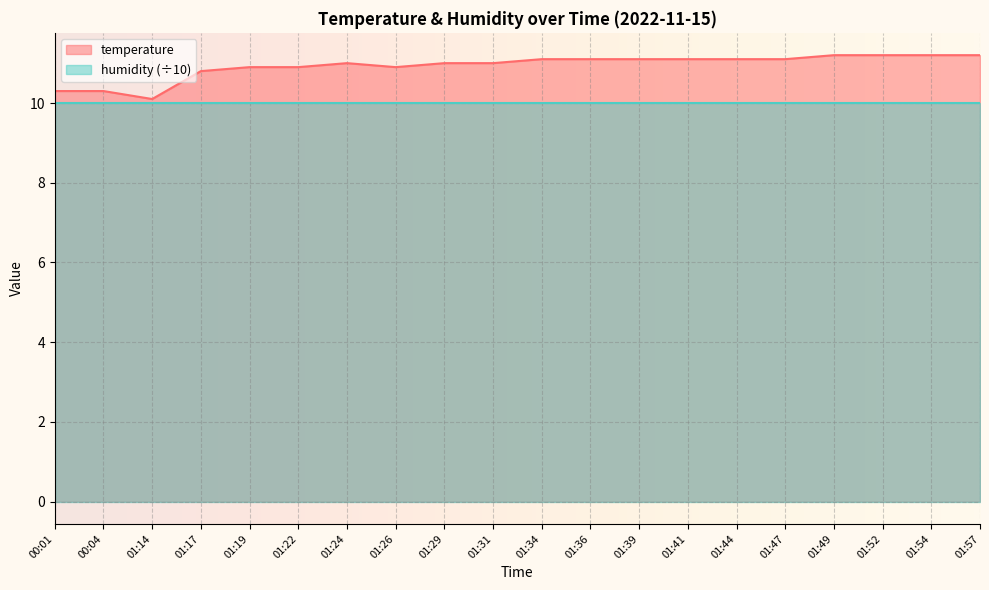

What value does the data have at 01:52?

11.2